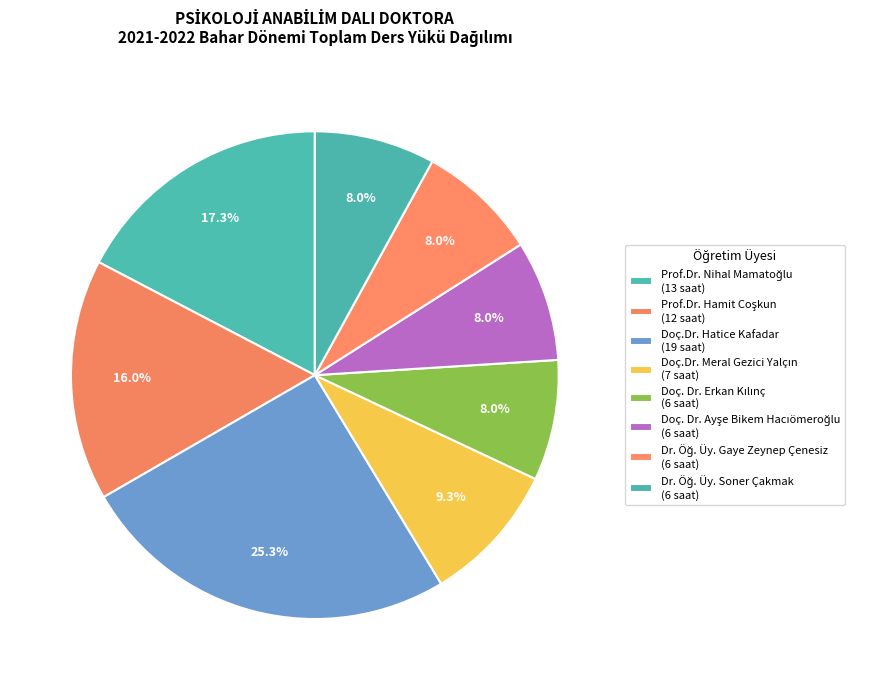

Approximately how many times larger is the value at Prof.Dr. Nihal Mamatoğlu compared to Dr. Öğ. Üy. Soner Çakmak?

2.2